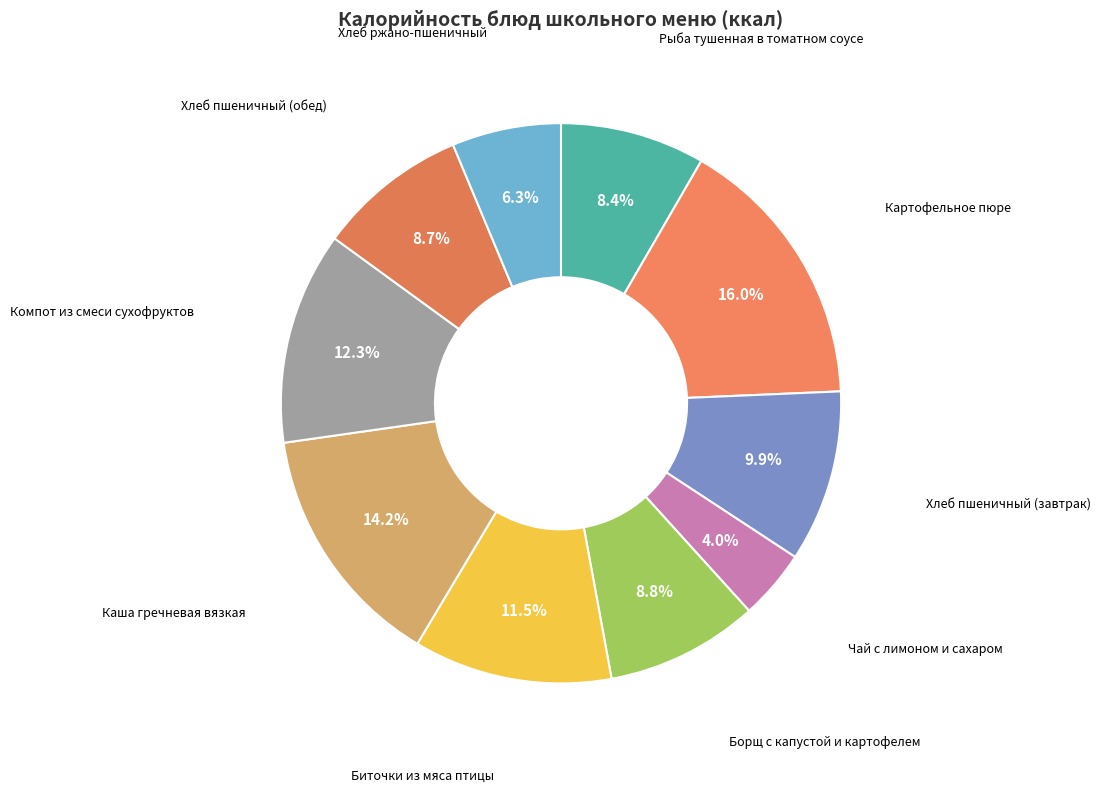

How many segments does this pie chart have?

10